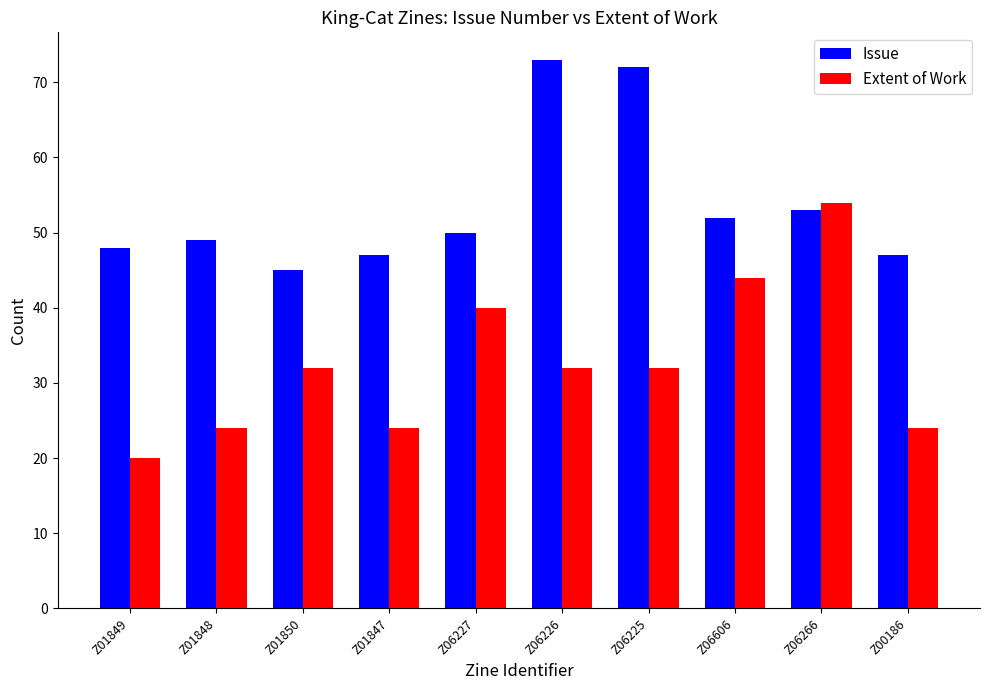

Reading left to right, what are all the values shown in this chart?

Issue: 48	49	45	47	50	73	72	52	53	47
Extent of Work: 20	24	32	24	40	32	32	44	54	24